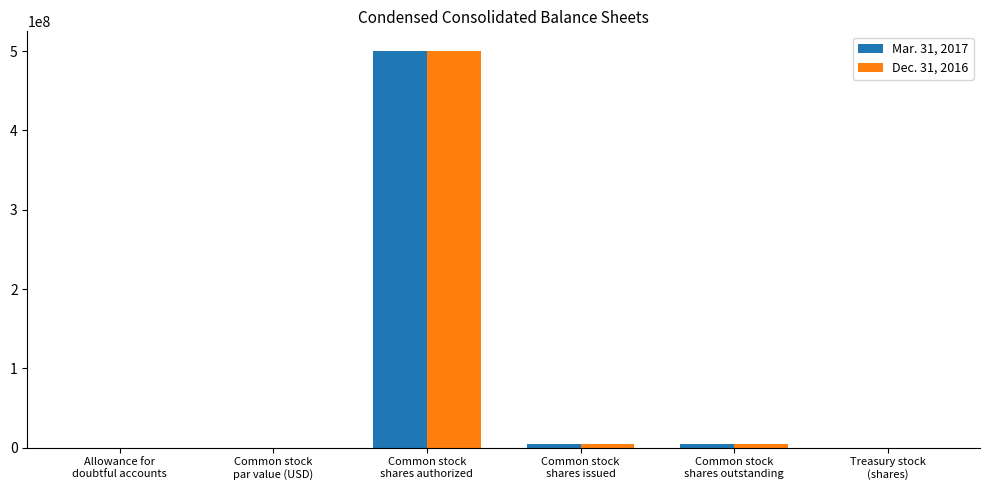

What is the maximum value shown in the chart?

500000000.0